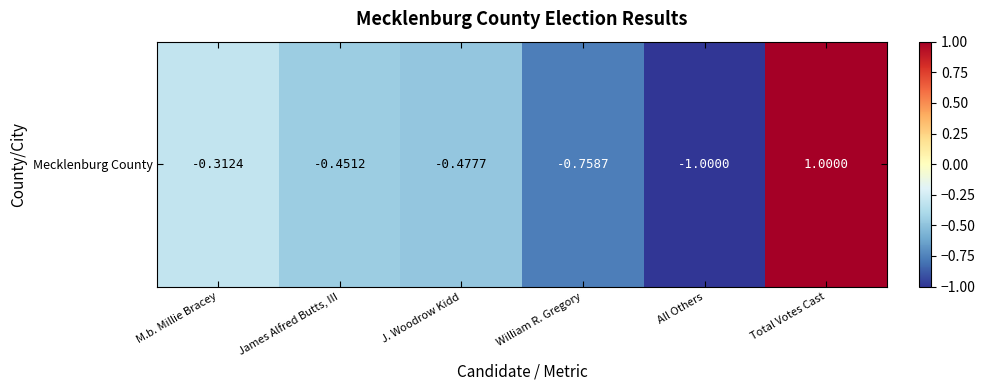

What is the maximum value shown in the chart?

1.0